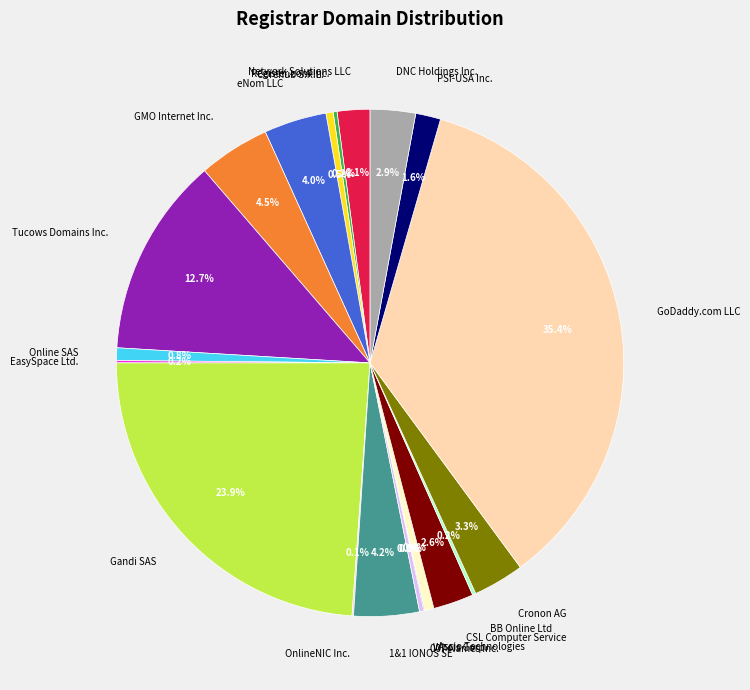

Between PSI-USA Inc. and GoDaddy.com LLC, which is larger?

GoDaddy.com LLC